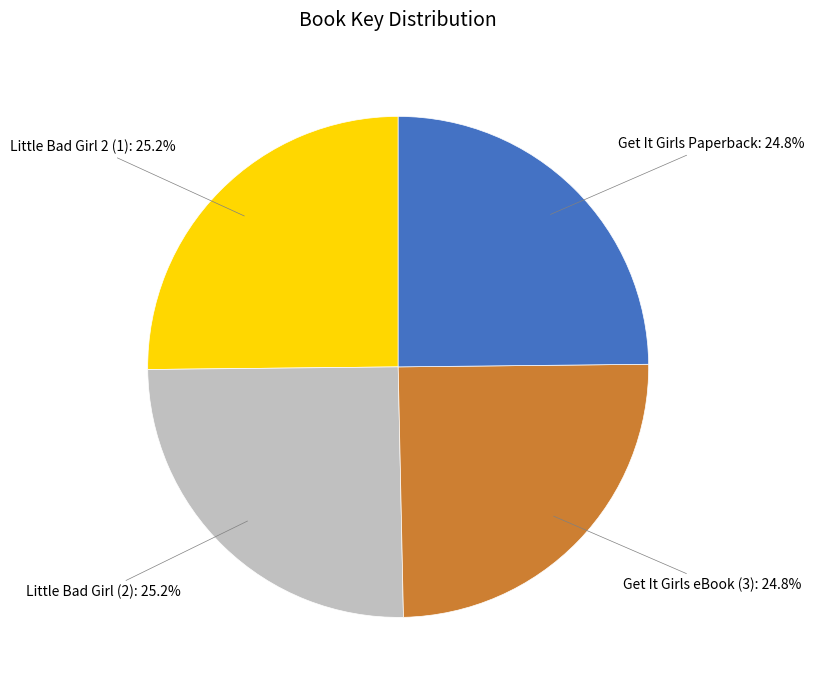

Is there a majority slice in this chart?

No